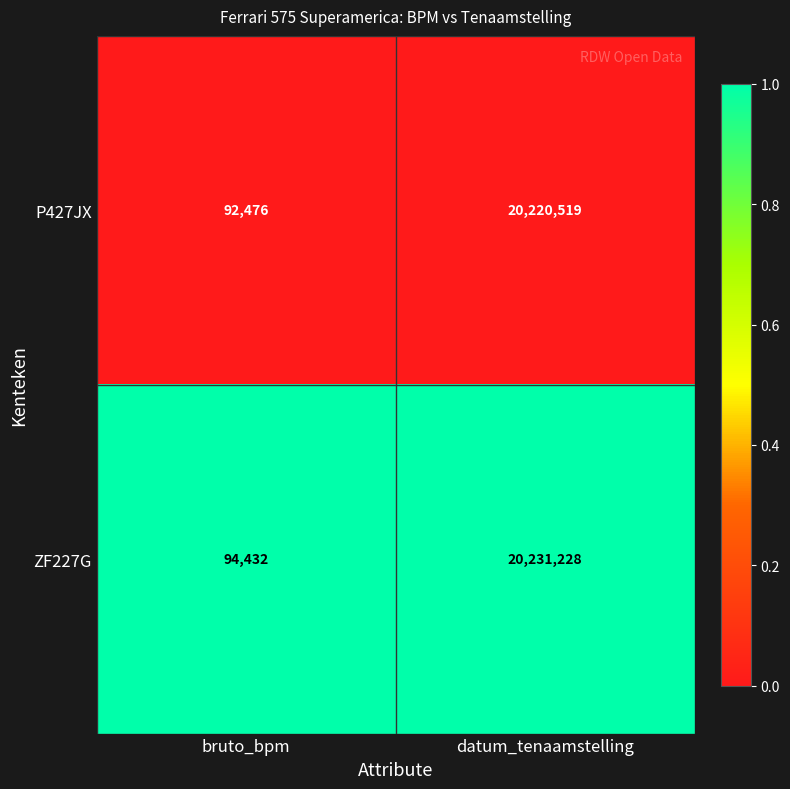

Reading left to right, list all the values displayed in this chart.

P427JX: bruto_bpm=92476	datum_tenaamstelling=20220519
ZF227G: bruto_bpm=94432	datum_tenaamstelling=20231228